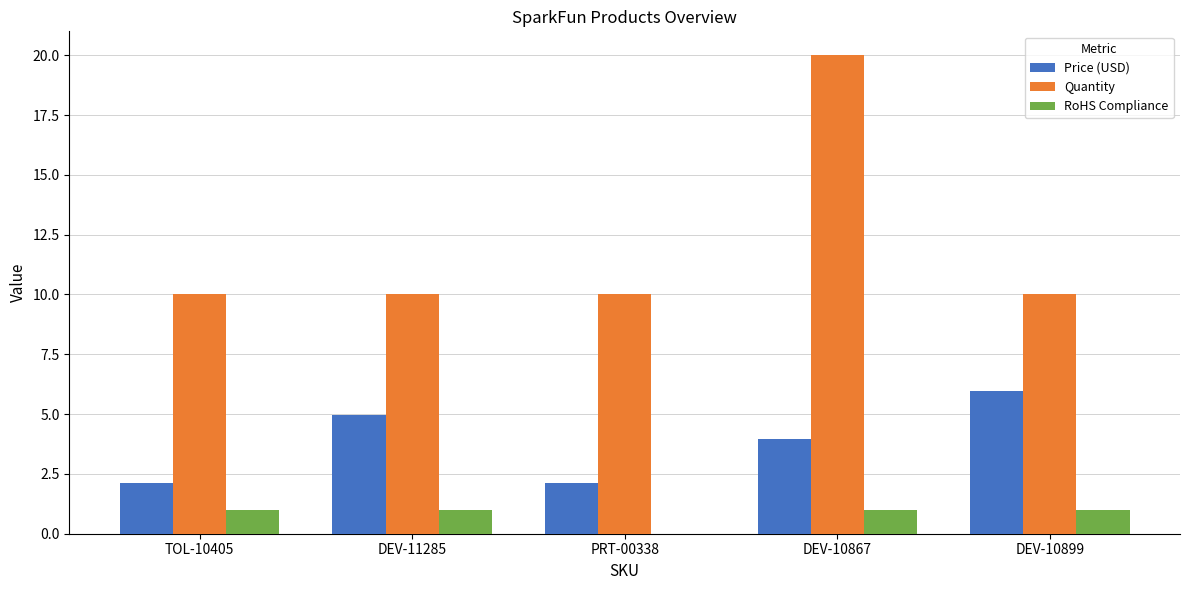

At which category is the sum across all series the highest?

DEV-10867